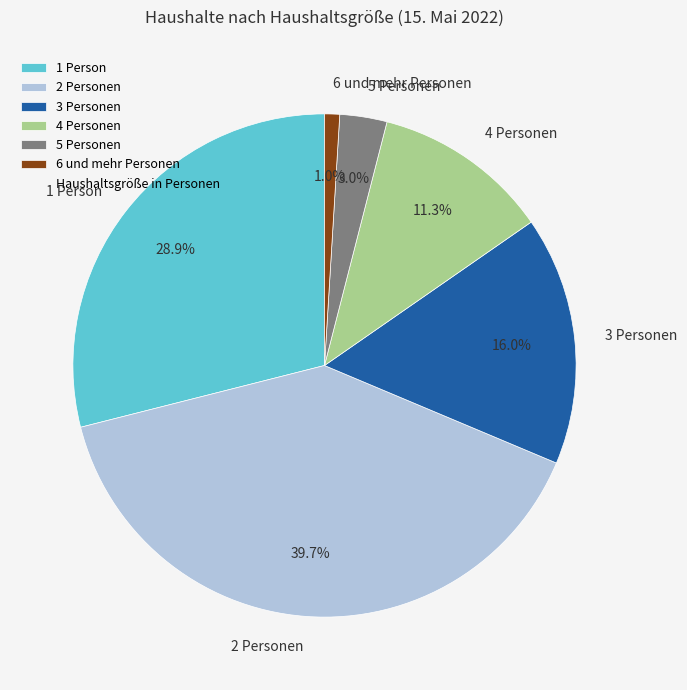

Which slice is the largest?

2 Personen